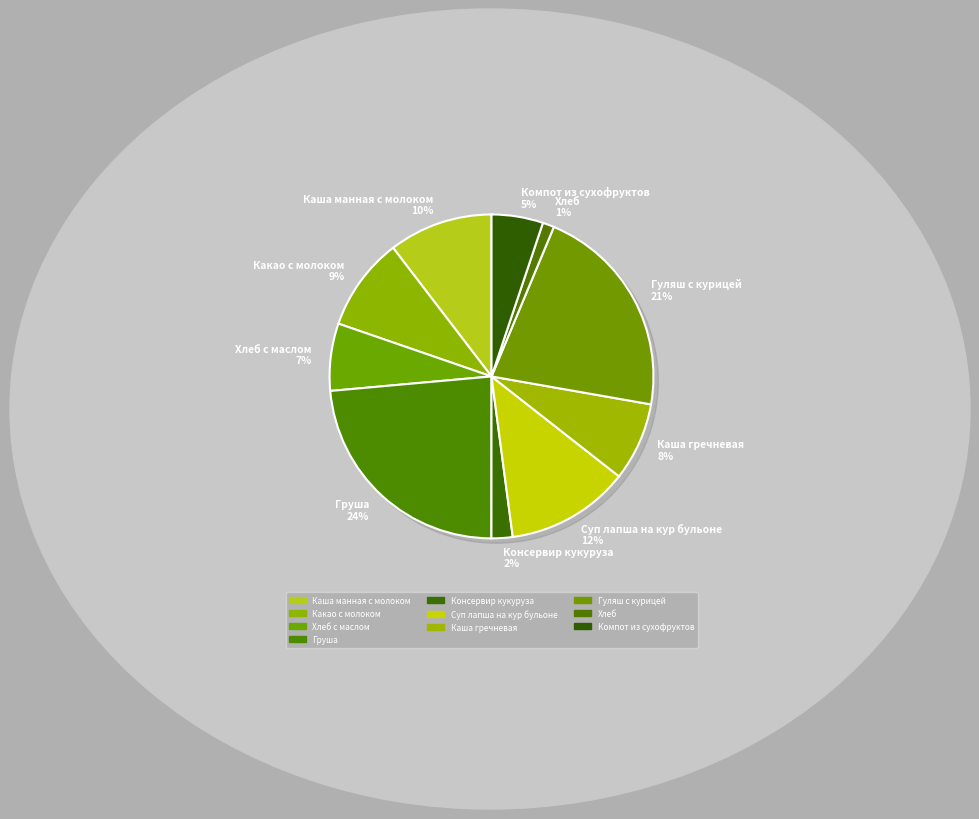

Between Хлеб с маслом and Хлеб, which is larger?

Хлеб с маслом